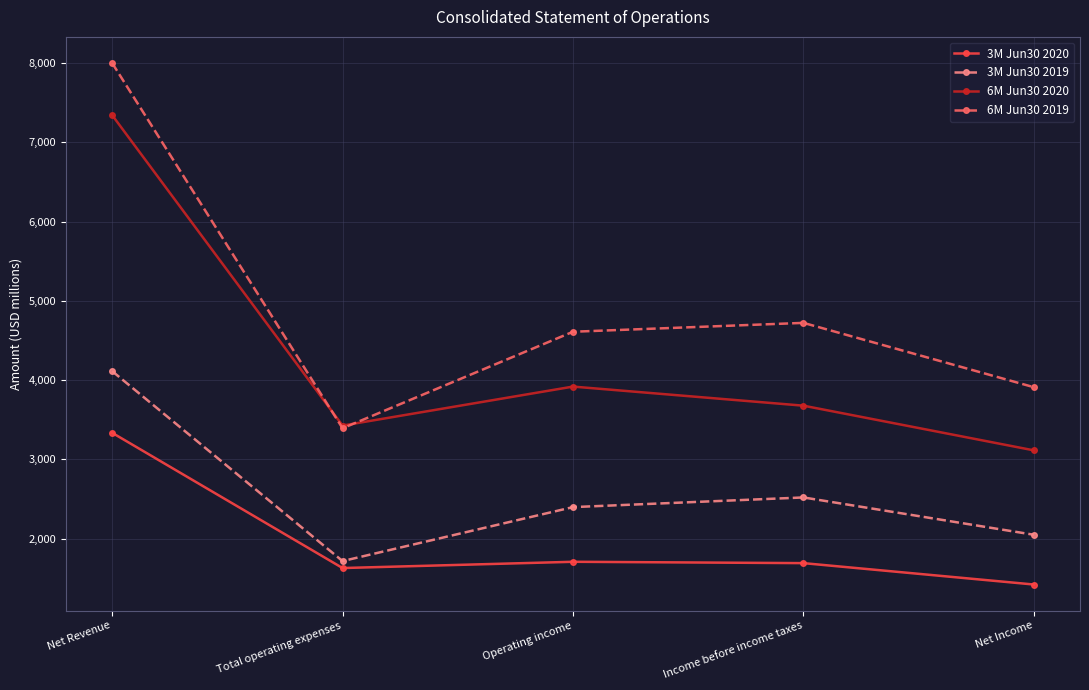

What are all the series names shown in the legend?

3M Jun30 2020, 3M Jun30 2019, 6M Jun30 2020, 6M Jun30 2019